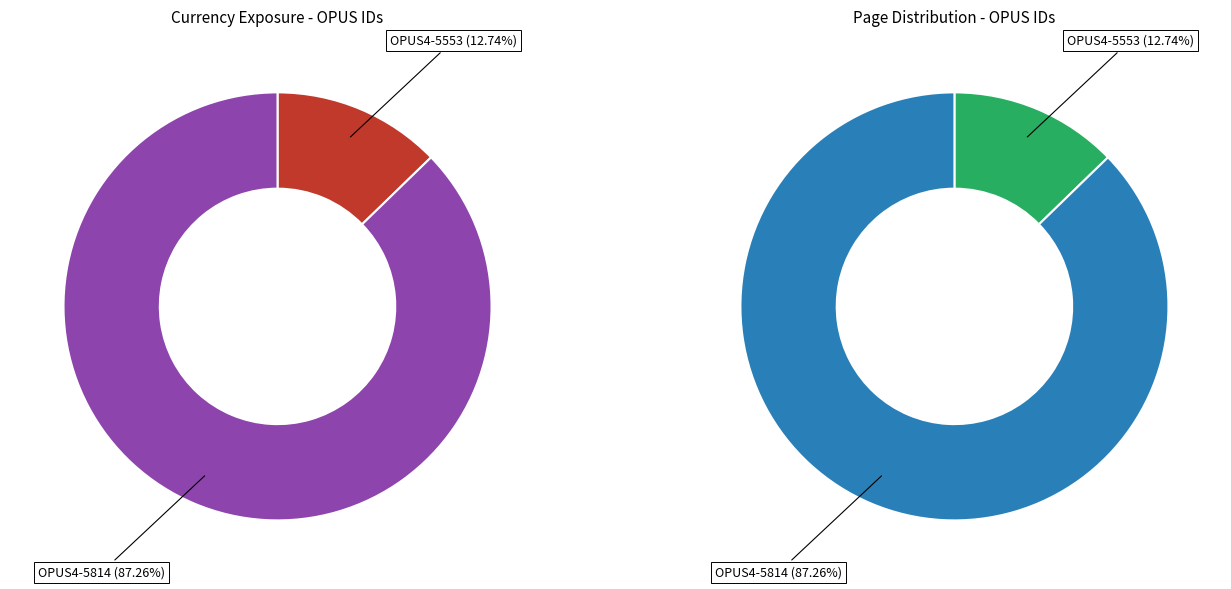

Rank the categories by value from lowest to highest.

OPUS4-5553, OPUS4-5814